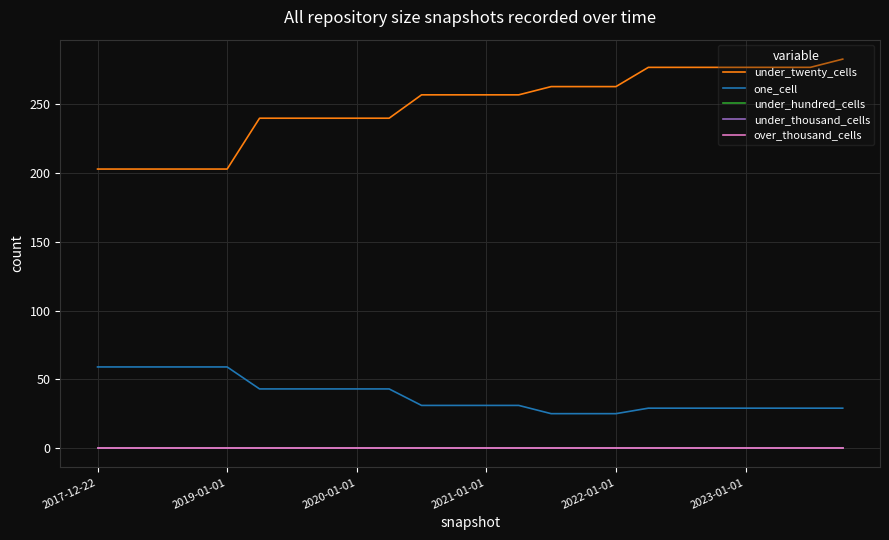

Reading left to right, transcribe all the data shown in this chart.

under_twenty_cells: 203	203	203	203	203	240	240	240	240	240	257	257	257	257	263	263	263	277	277	277	277	277	277	283
one_cell: 59	59	59	59	59	43	43	43	43	43	31	31	31	31	25	25	25	29	29	29	29	29	29	29
under_hundred_cells: 0	0	0	0	0	0	0	0	0	0	0	0	0	0	0	0	0	0	0	0	0	0	0	0
under_thousand_cells: 0	0	0	0	0	0	0	0	0	0	0	0	0	0	0	0	0	0	0	0	0	0	0	0
over_thousand_cells: 0	0	0	0	0	0	0	0	0	0	0	0	0	0	0	0	0	0	0	0	0	0	0	0